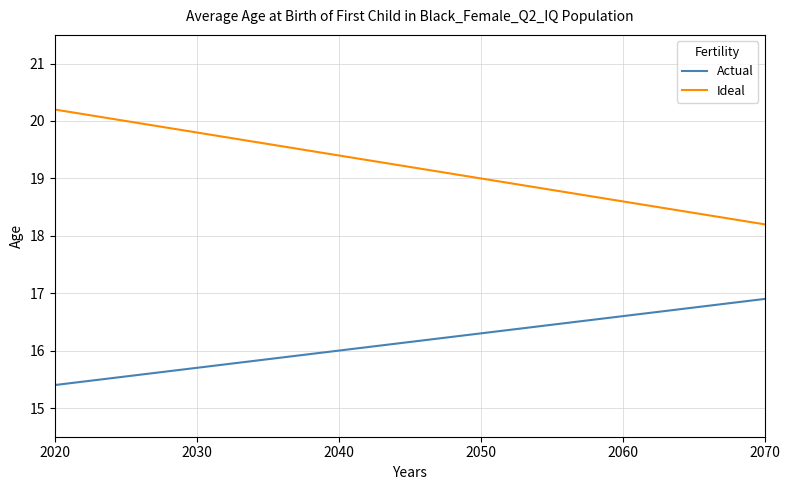

Which series has the largest total across all categories?

Ideal